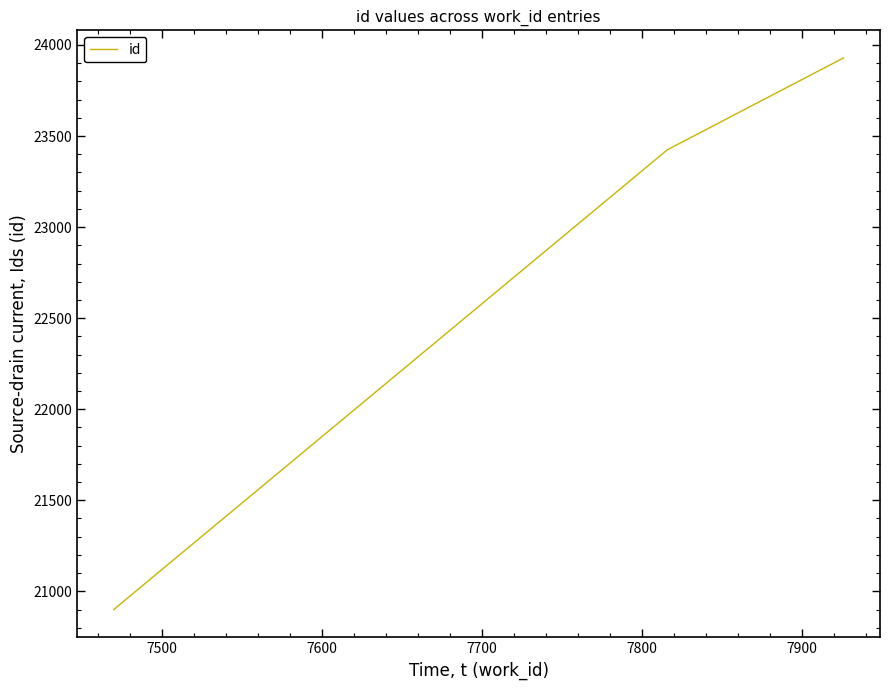

What is the maximum value shown in the chart?

23929